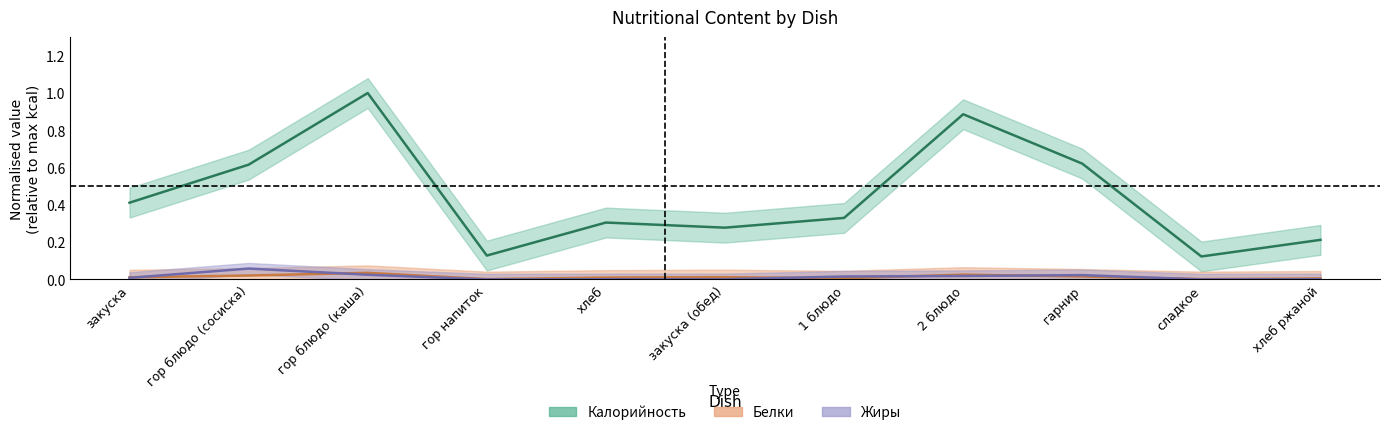

Does the chart have visible grid lines?

No